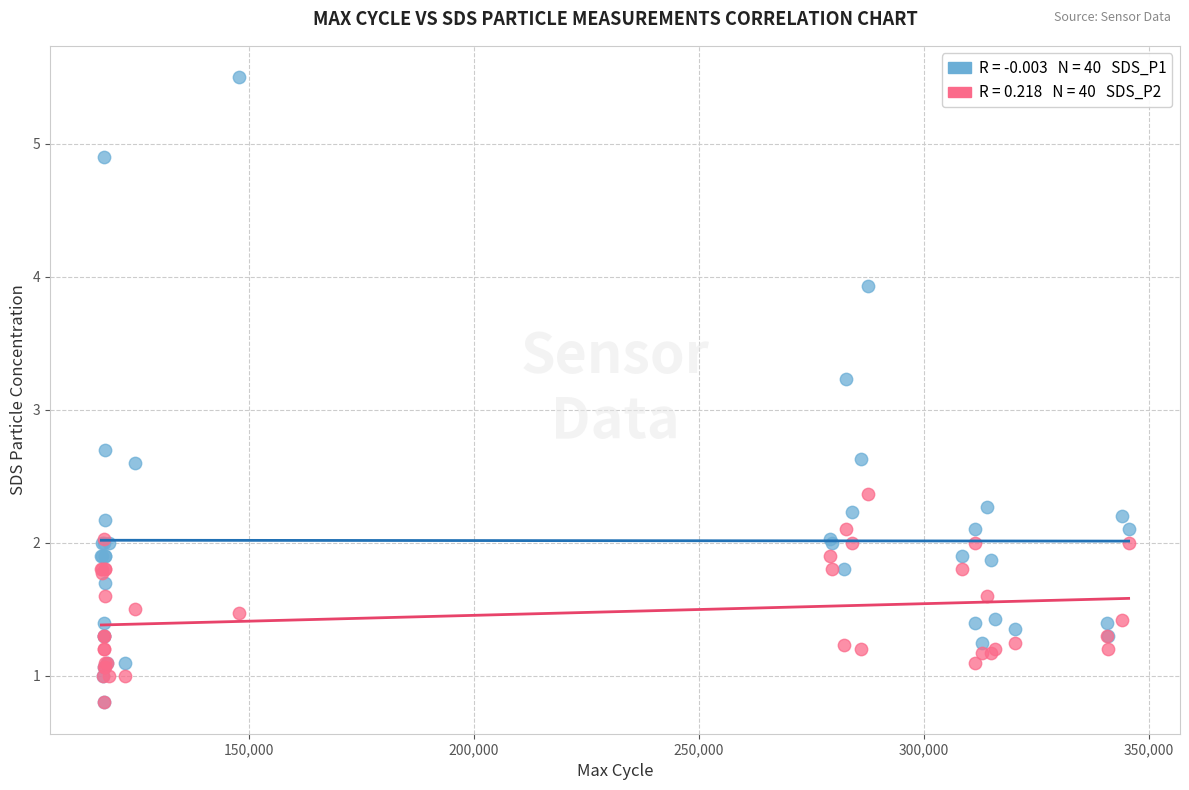

Across all series, what Y value is closest to 3?

3.2